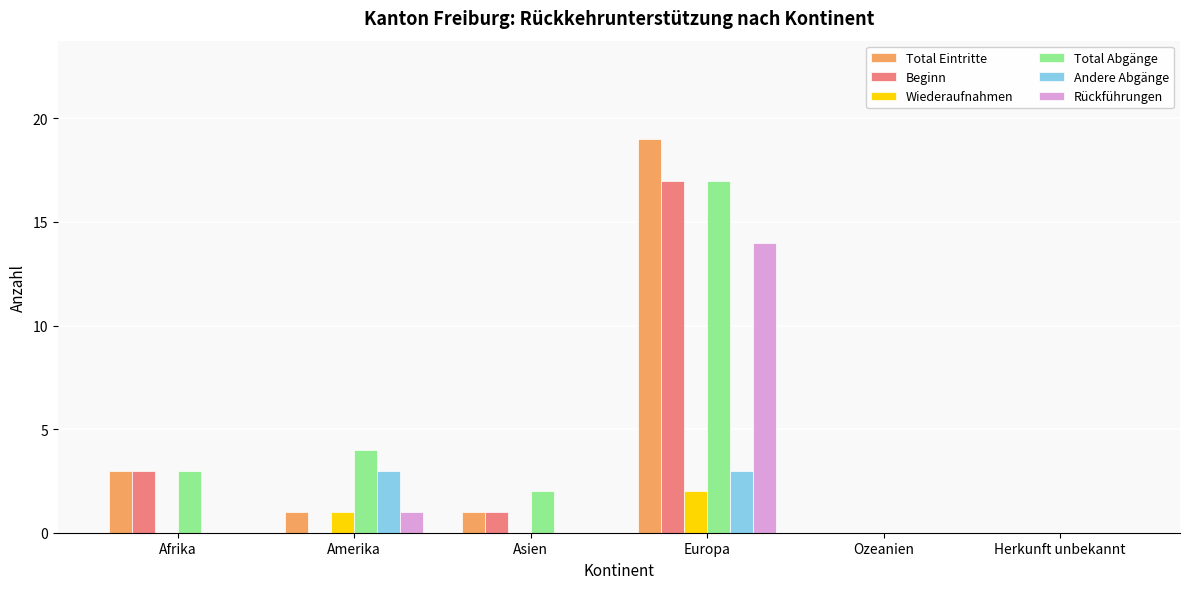

How many groups of bars are there?

6